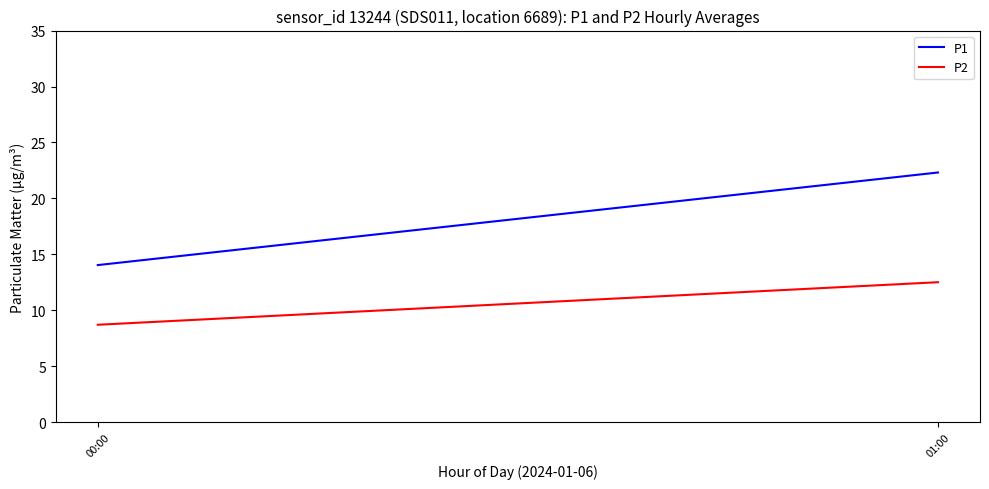

What is the highest value of the P2 series?

12.5